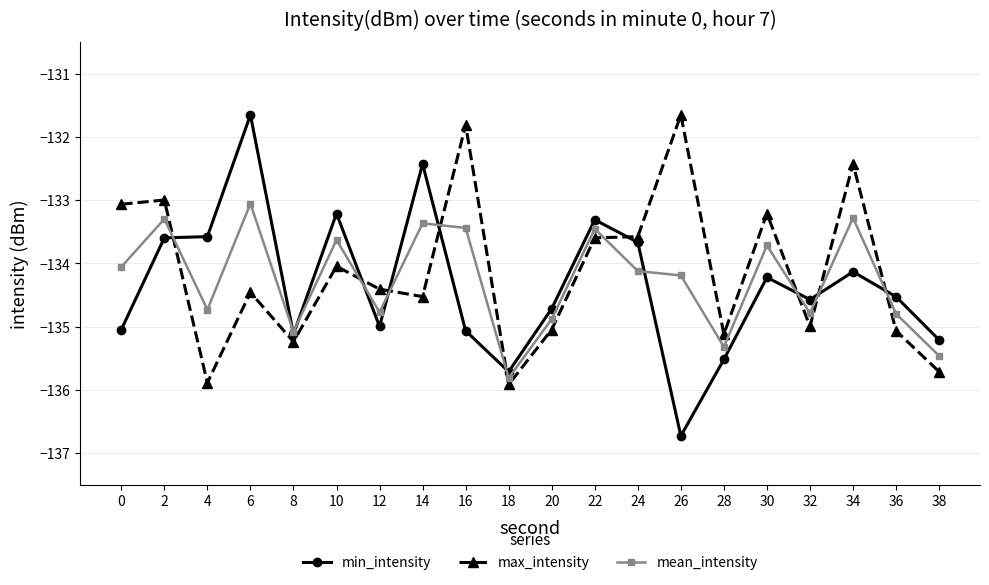

The mean_intensity series shows -31.3 at 22. True or false?

False